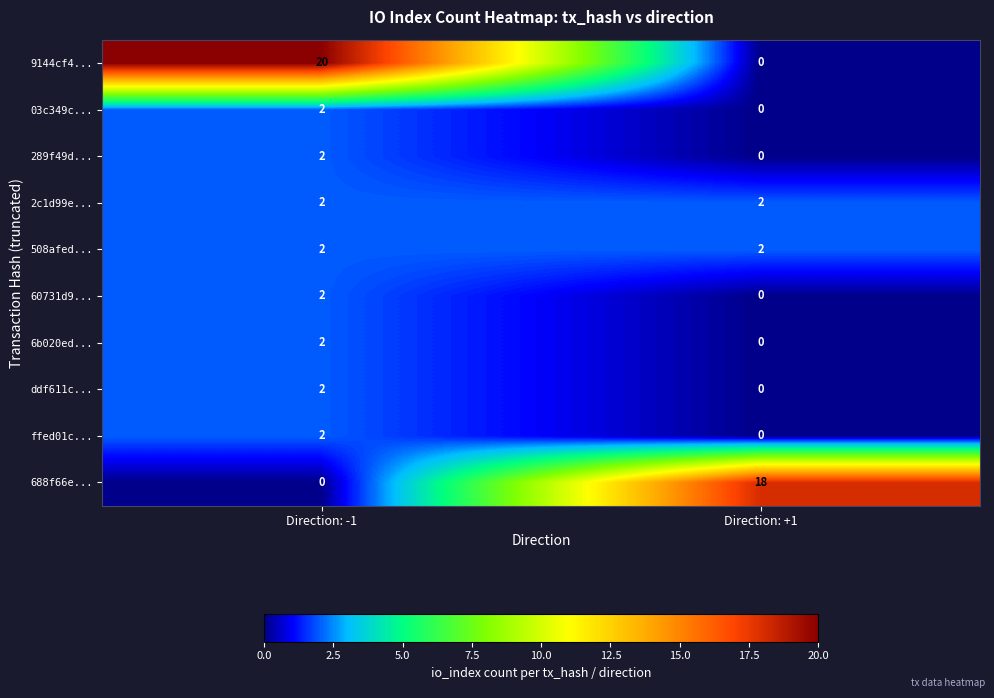

How many series are shown in this chart?

10